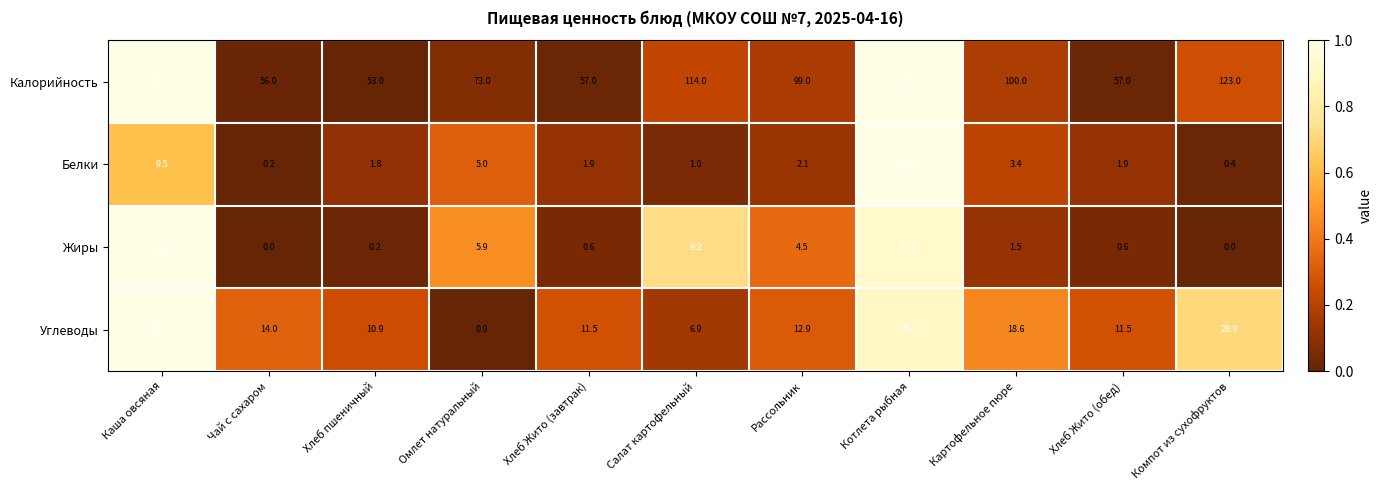

True or false: Углеводы has a value of 40.5 at Каша овсяная.

True